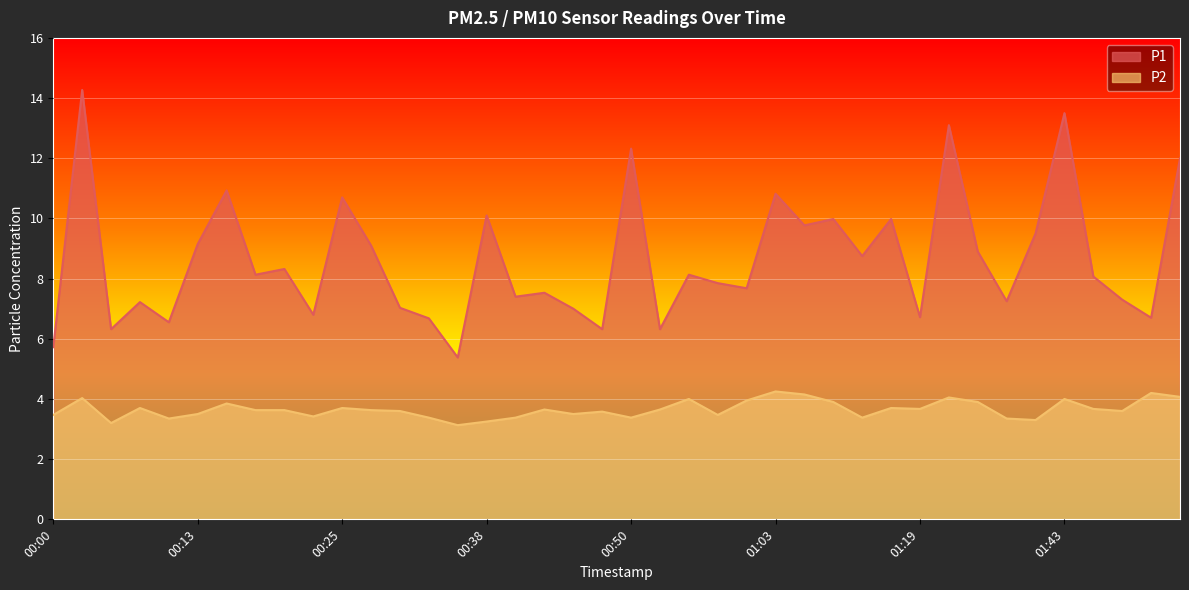

What is the sum of all P2 values?

146.2